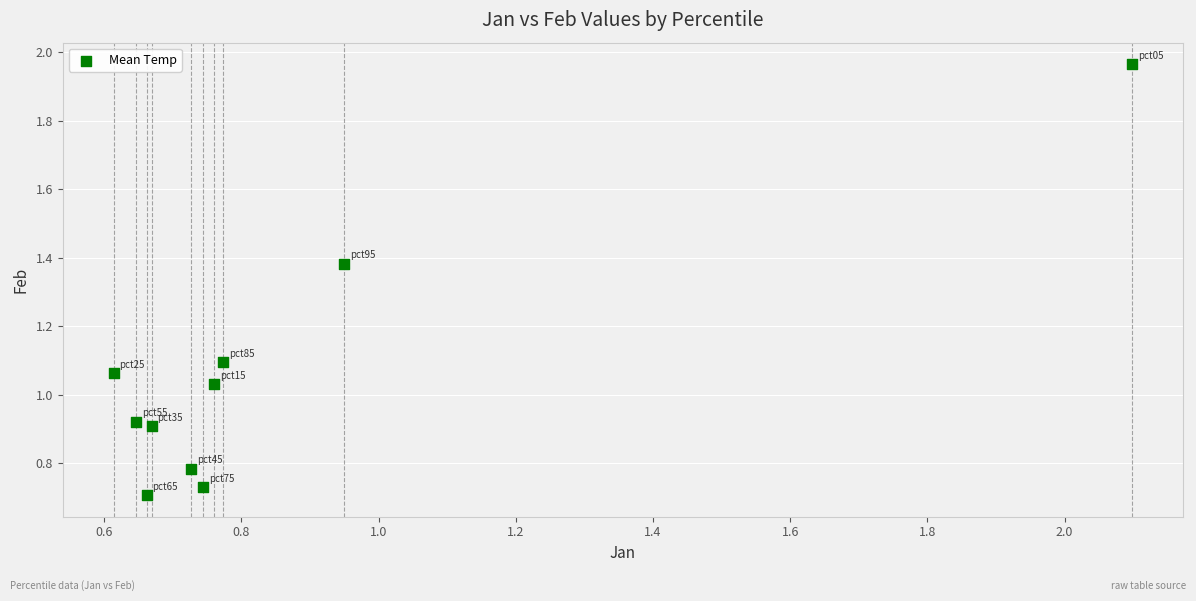

What is the range of X values (max minus min)?

1.5